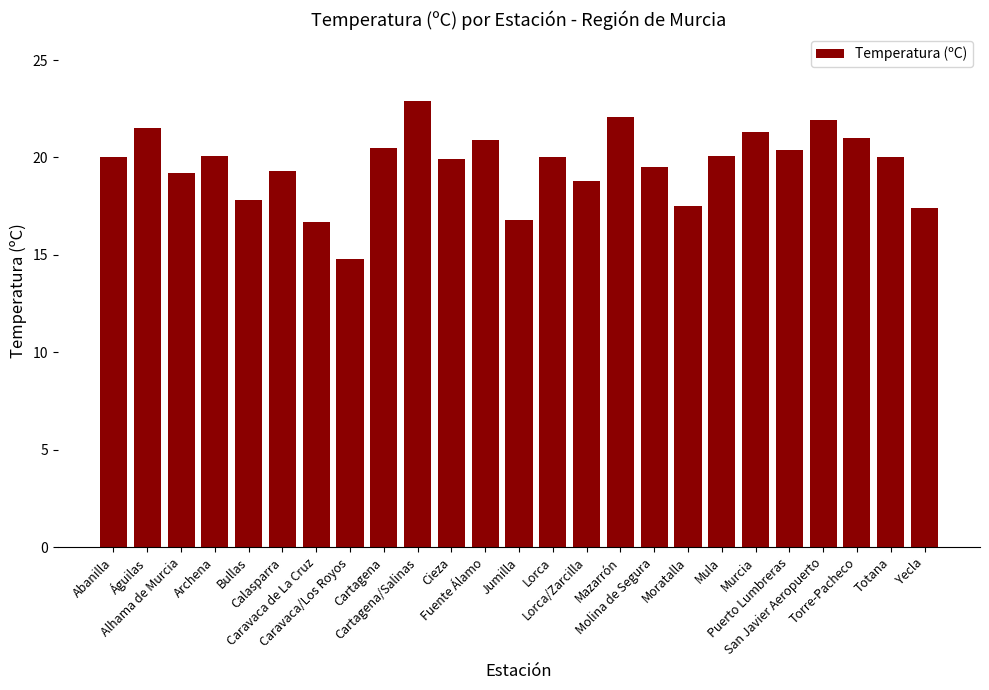

What is the sum of all values?

490.4